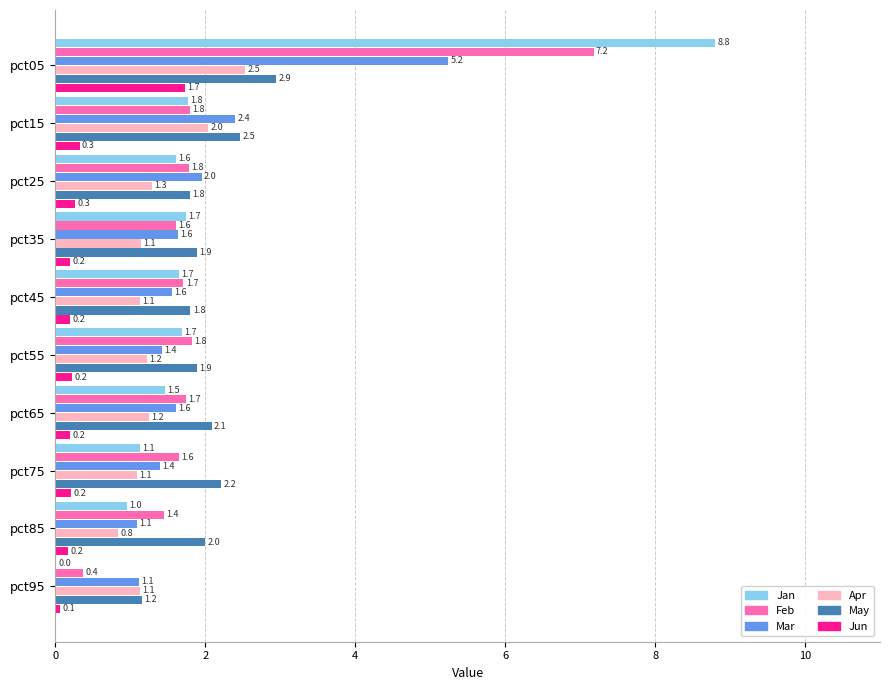

Where is Jan nearest to the value 4?

pct15